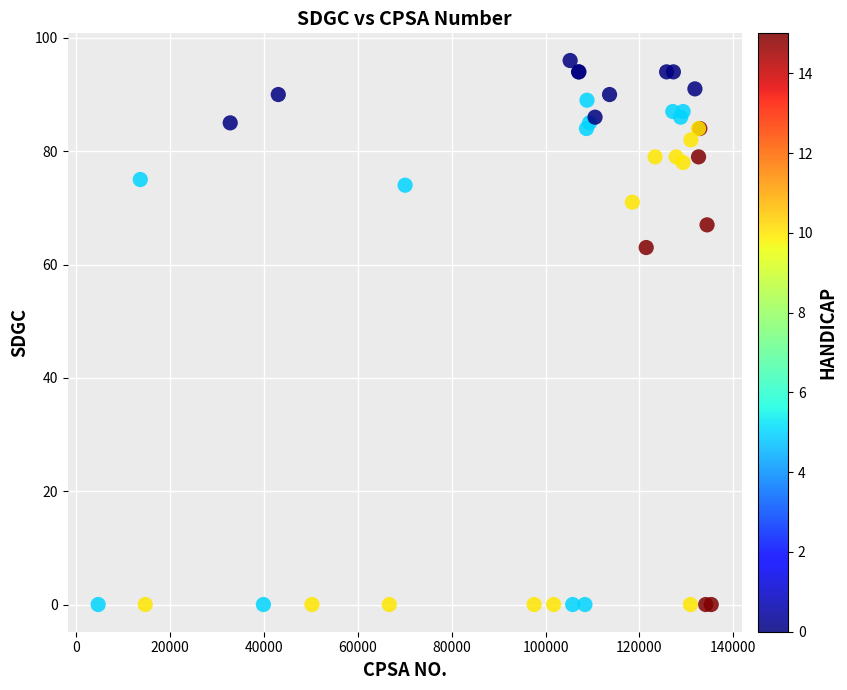

What Y value in the scatter plot is closest to 48?

63